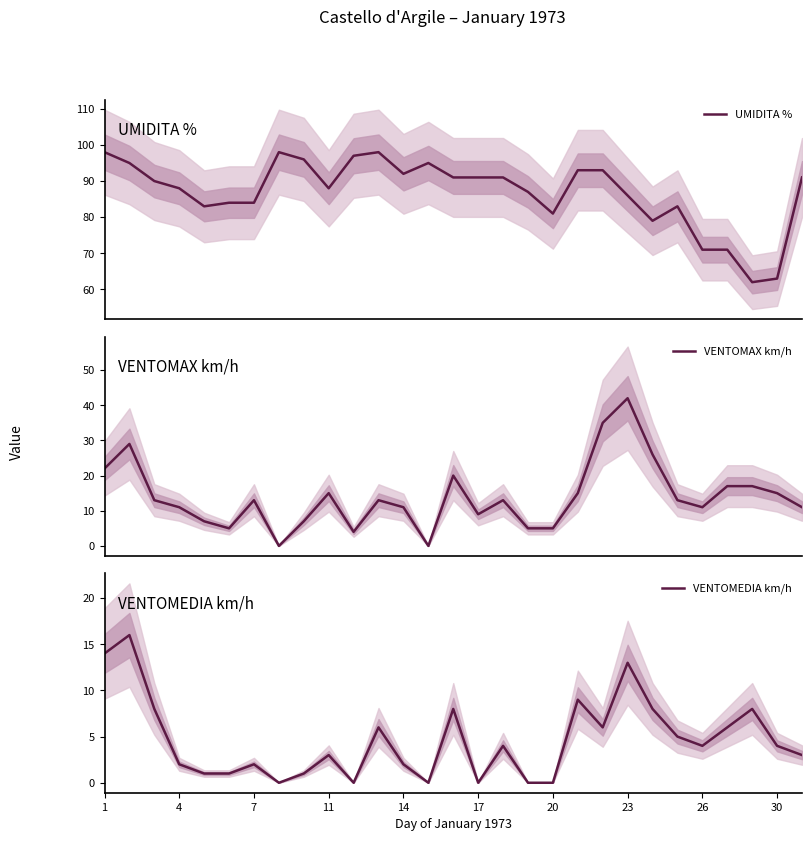

What is the highest value of the VENTOMEDIA km/h series?

16